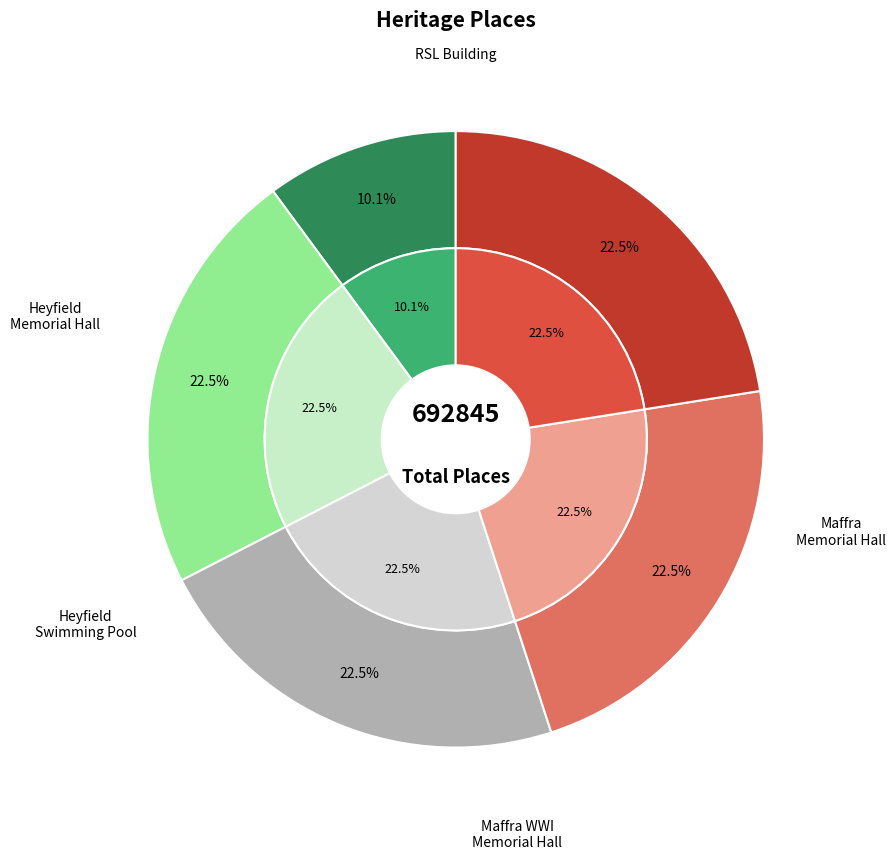

To the nearest percent, what is the difference between the largest and smallest slice percentages?

12%